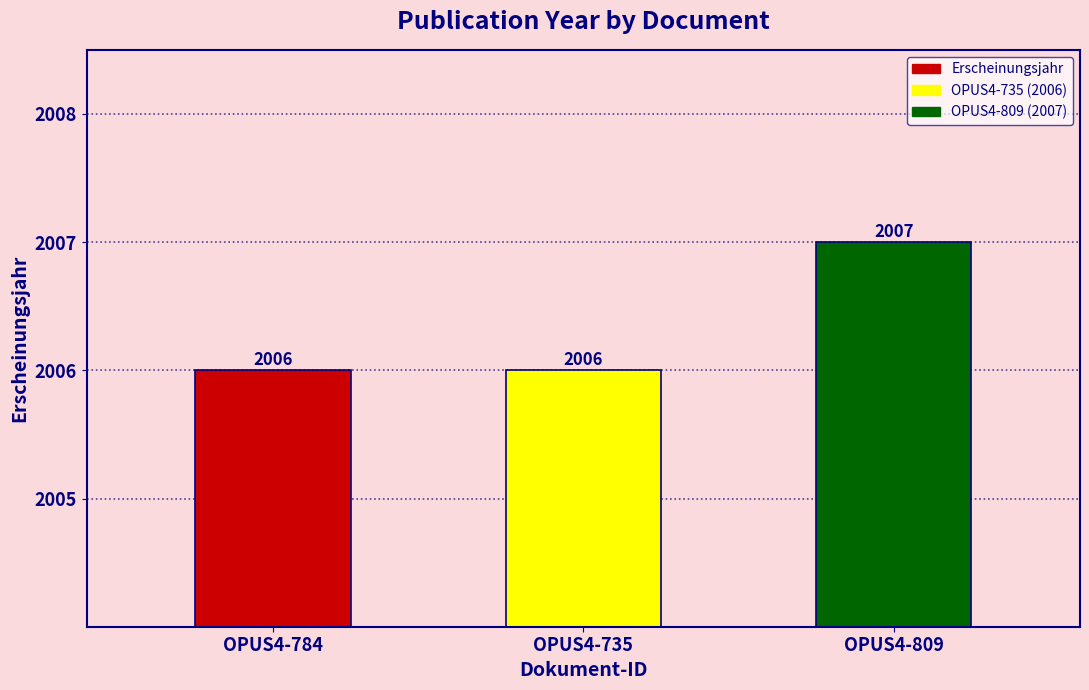

Approximately how many times larger is the value at OPUS4-809 compared to OPUS4-784?

1.0